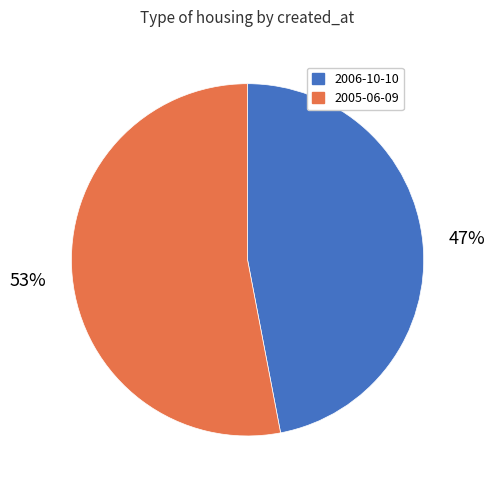

To the nearest percent, what is the average slice percentage?

50%